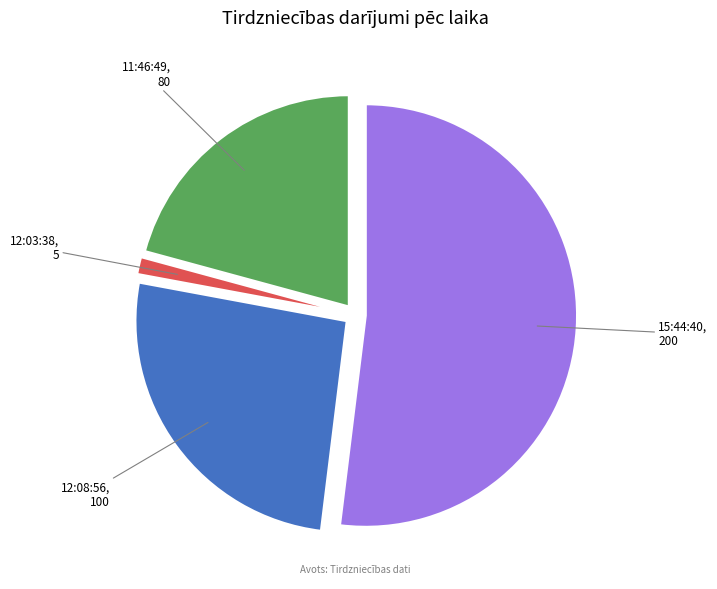

Is there any slice that represents more than half of the pie?

Yes